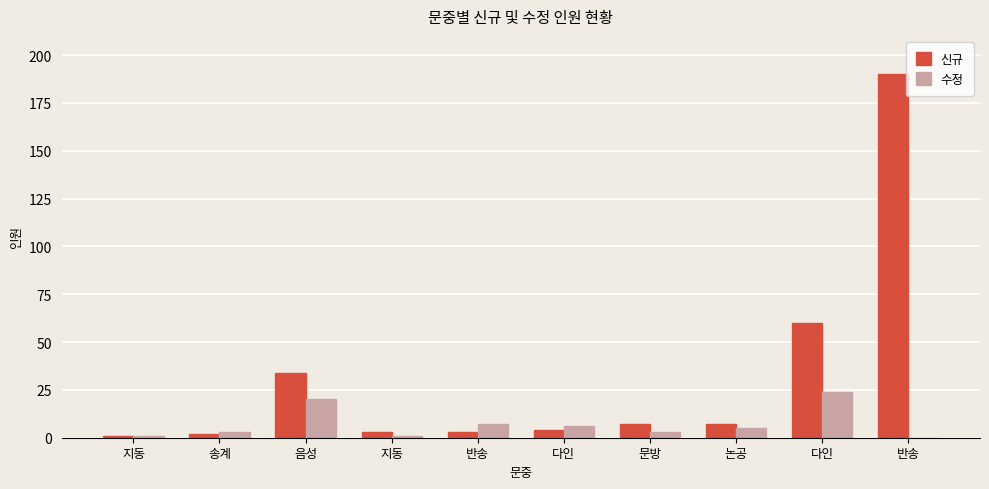

How many data points does each series have?

10